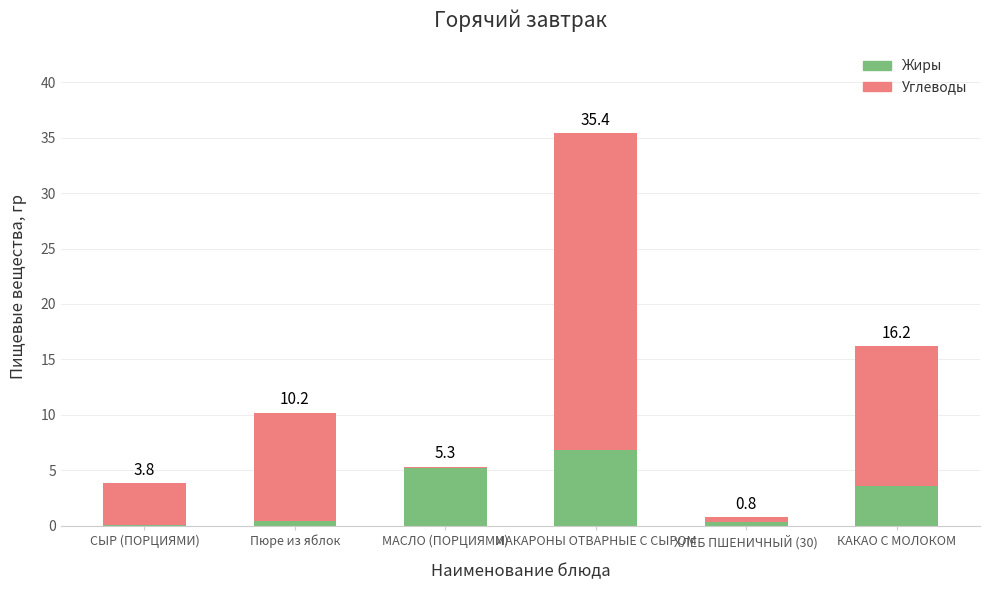

Are the bars grouped side by side (vs. stacked)?

No